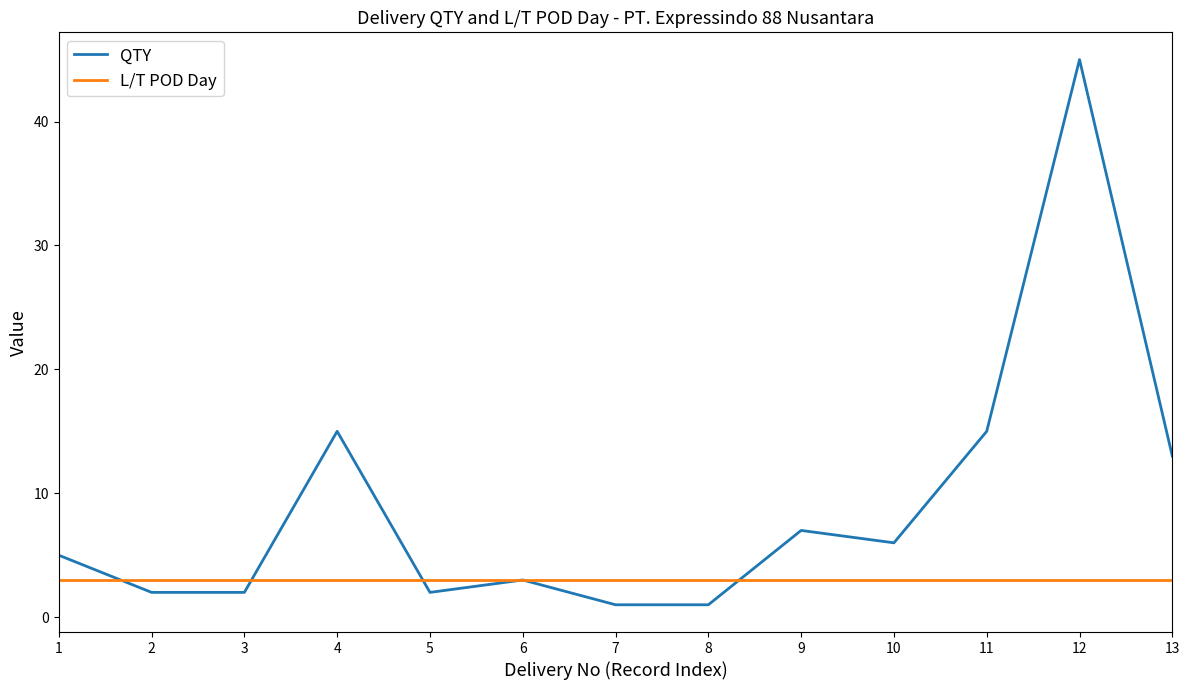

Which series ends up on top after the final intersection of L/T POD Day and QTY?

QTY